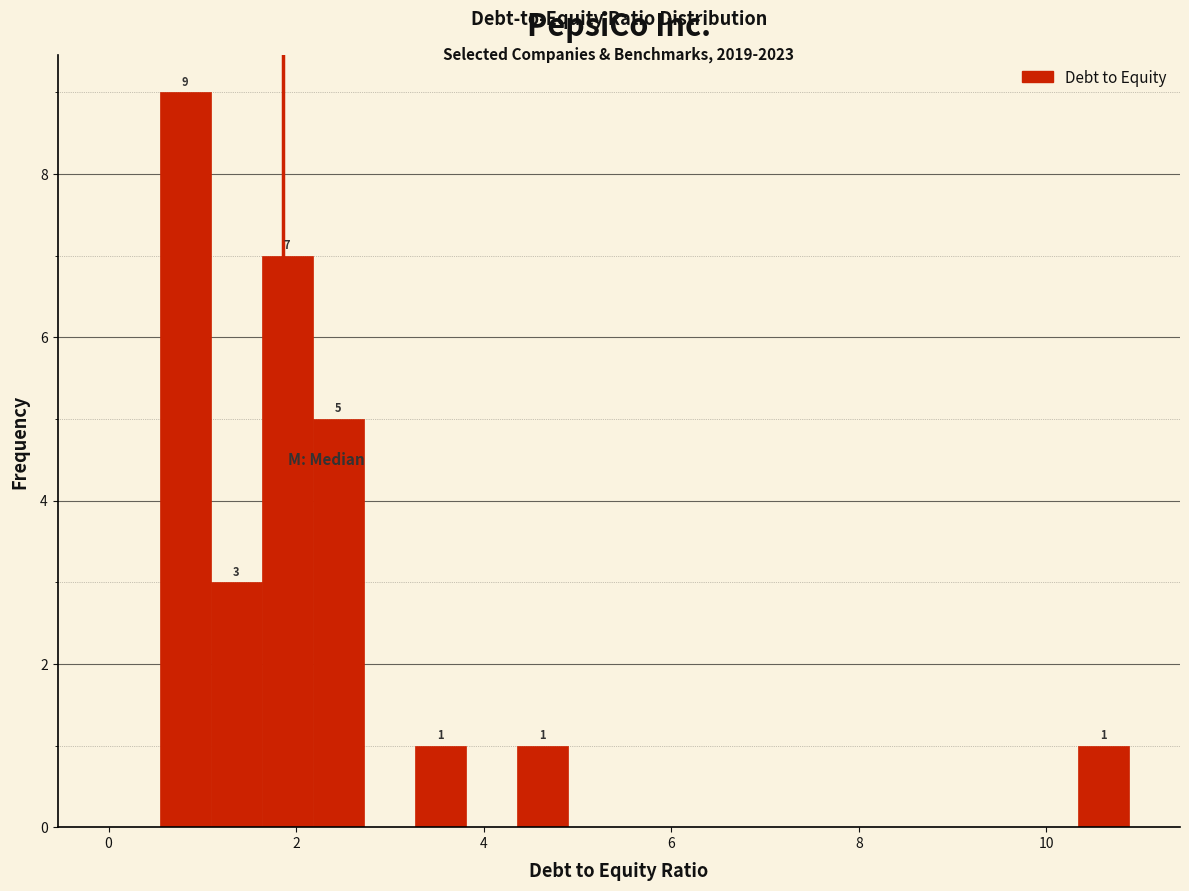

Around what value on the x-axis is the tallest bar? Give the approximate position of its centre, as read against the axis.

0.8